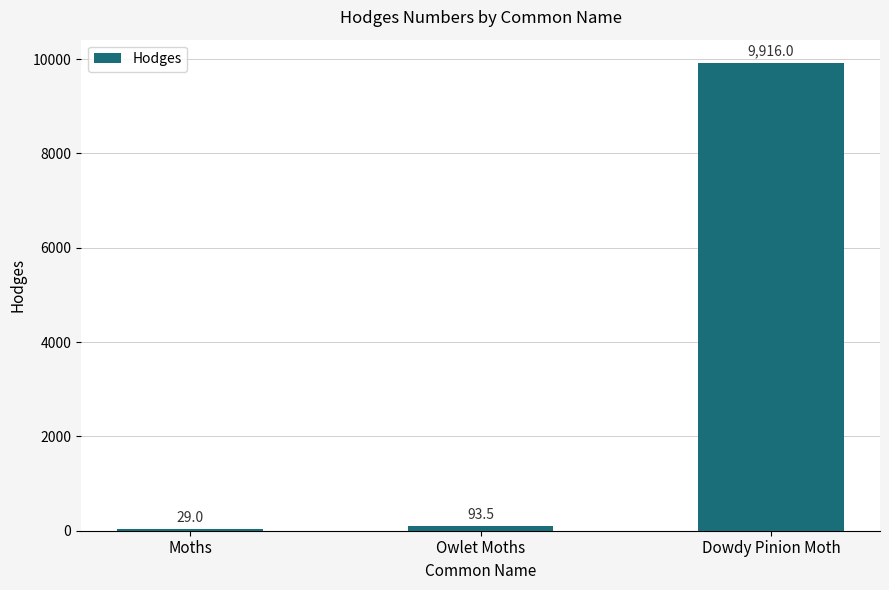

What is the sum of all values?

10038.5